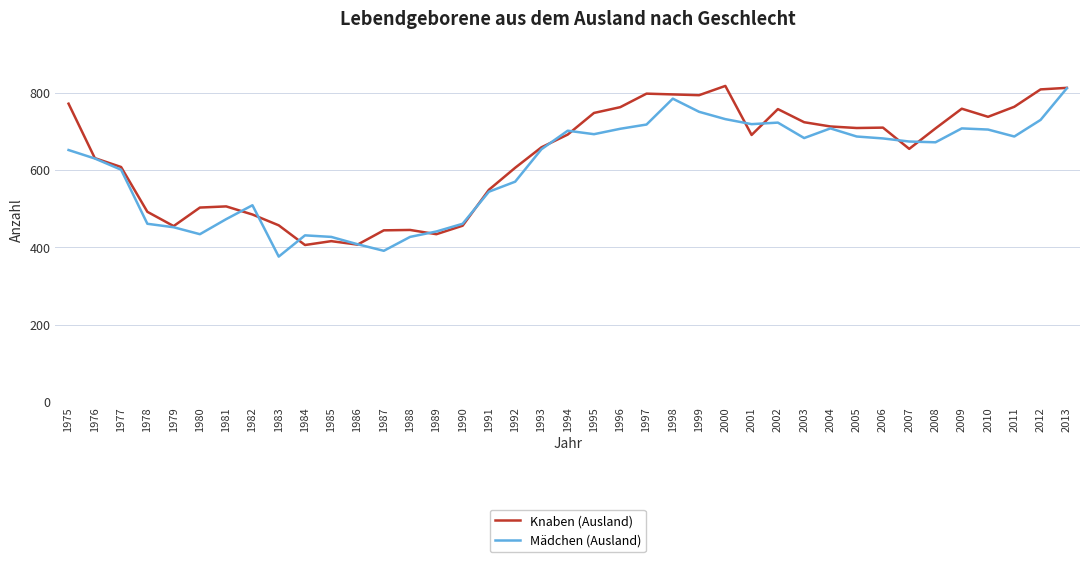

How many series are shown in this chart?

2